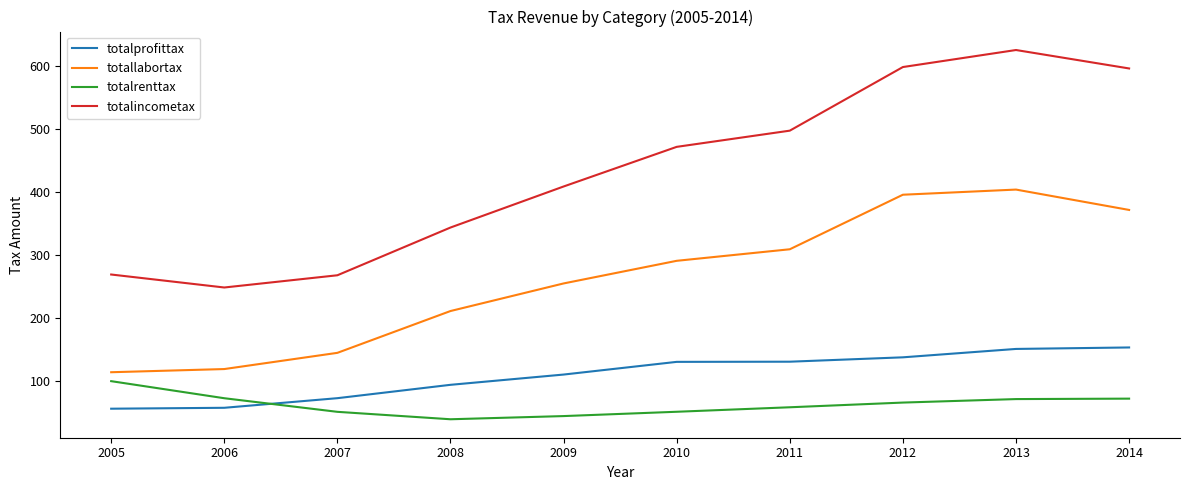

Which series has the largest total across all categories?

totalincometax